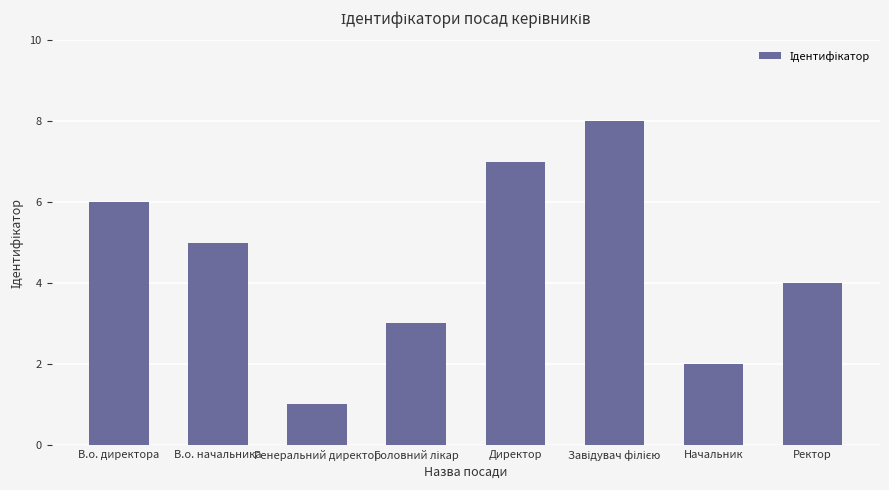

What is the difference between the values at В.о. директора and В.о. начальника?

1